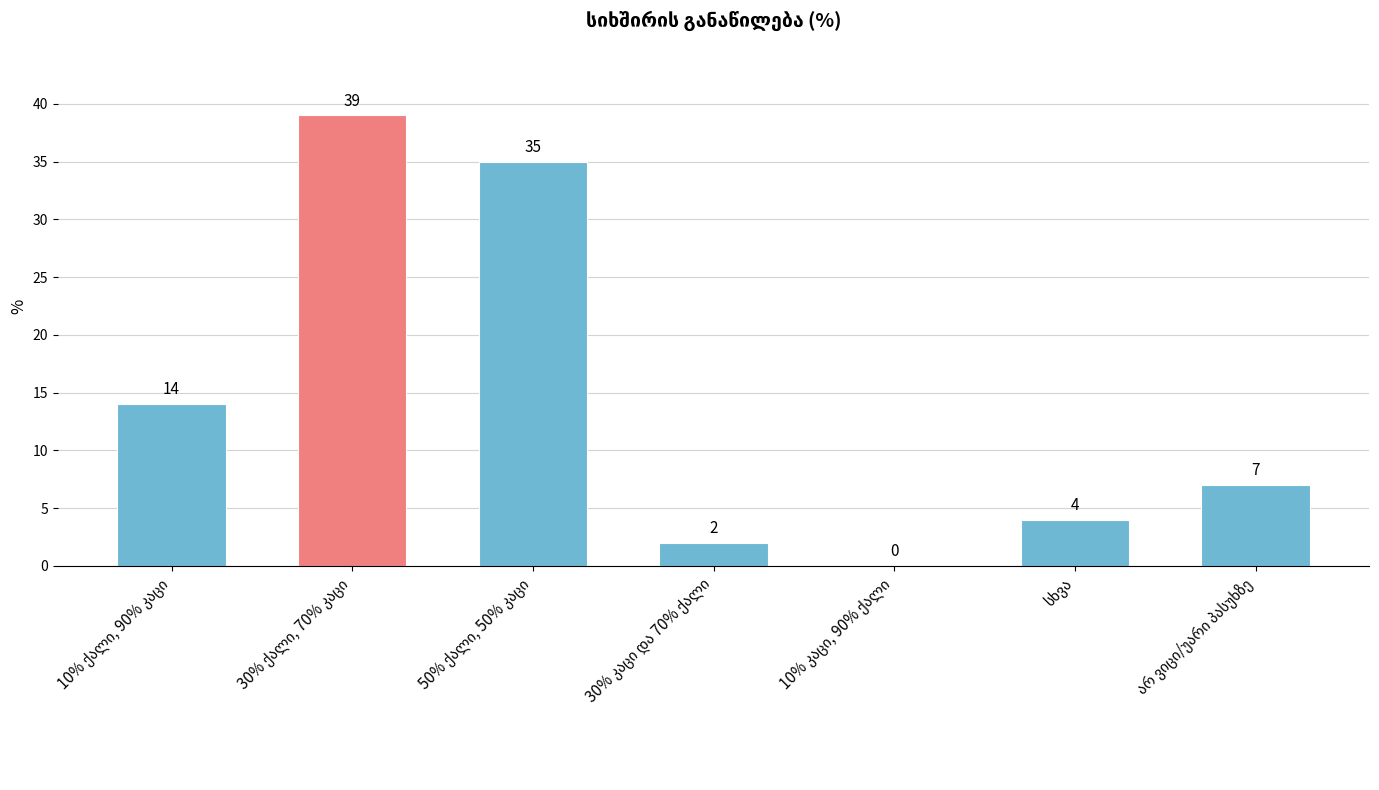

What is the greatest value displayed?

39